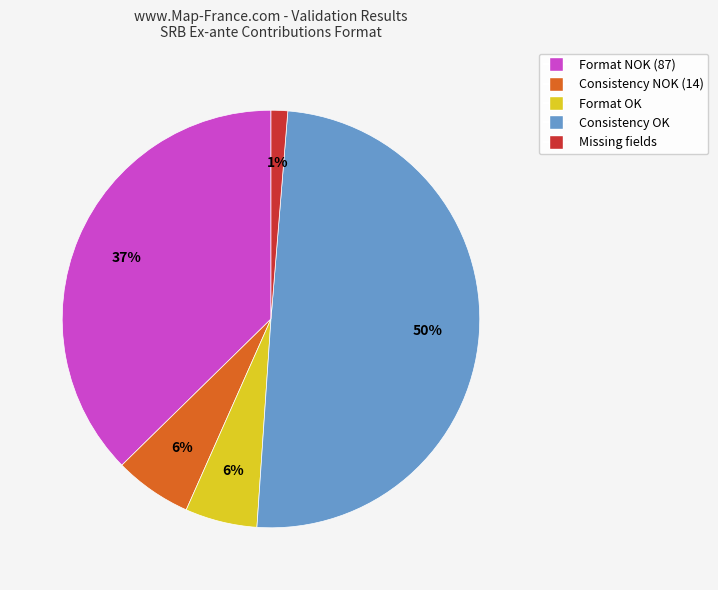

To the nearest percent, what is the average slice percentage?

20%